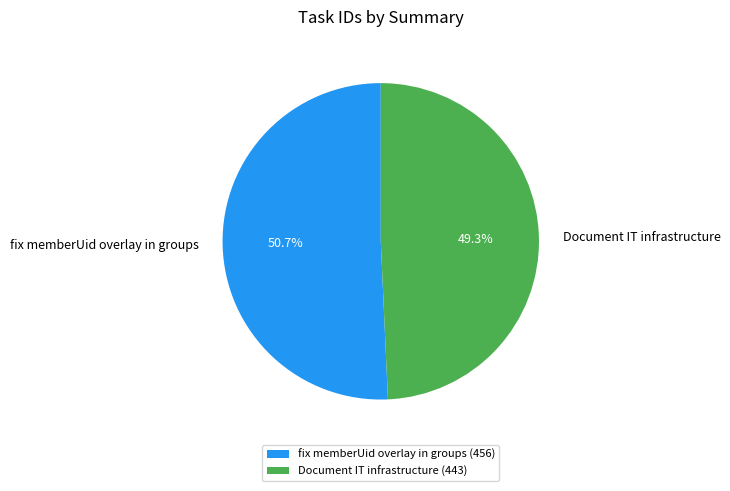

To the nearest percent, what percentage of the pie is fix memberUid overlay in groups?

51%